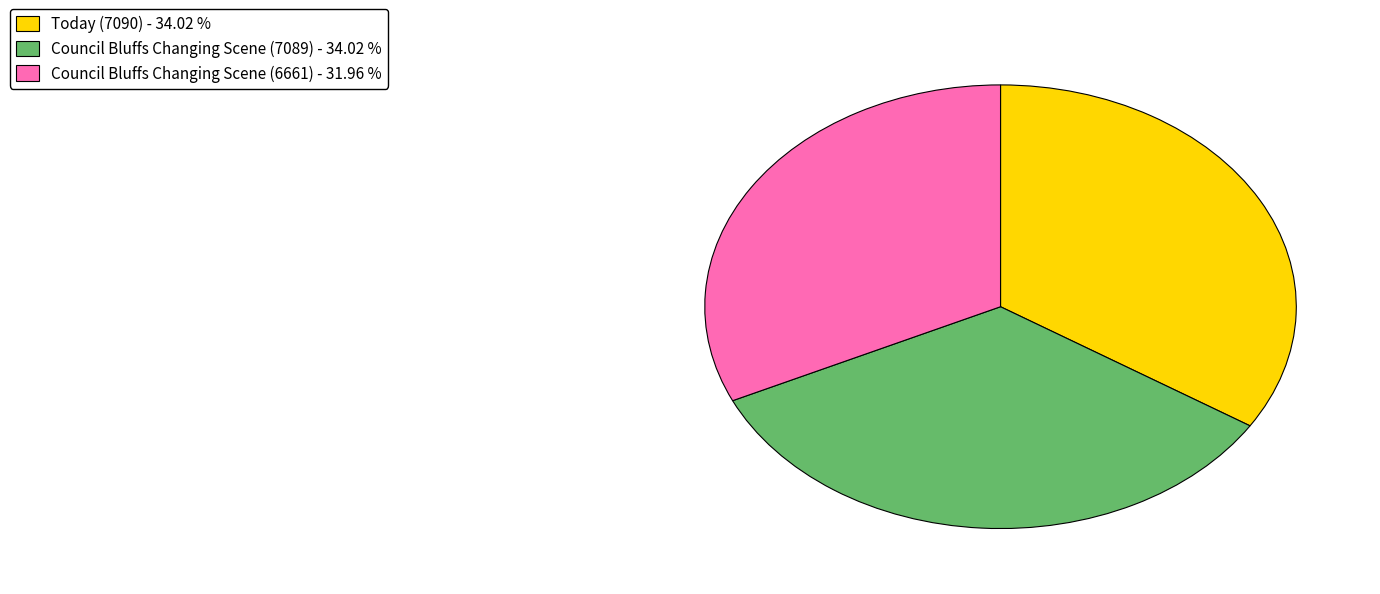

Which category has the smallest portion of the pie?

Council Bluffs Changing Scene (6661)